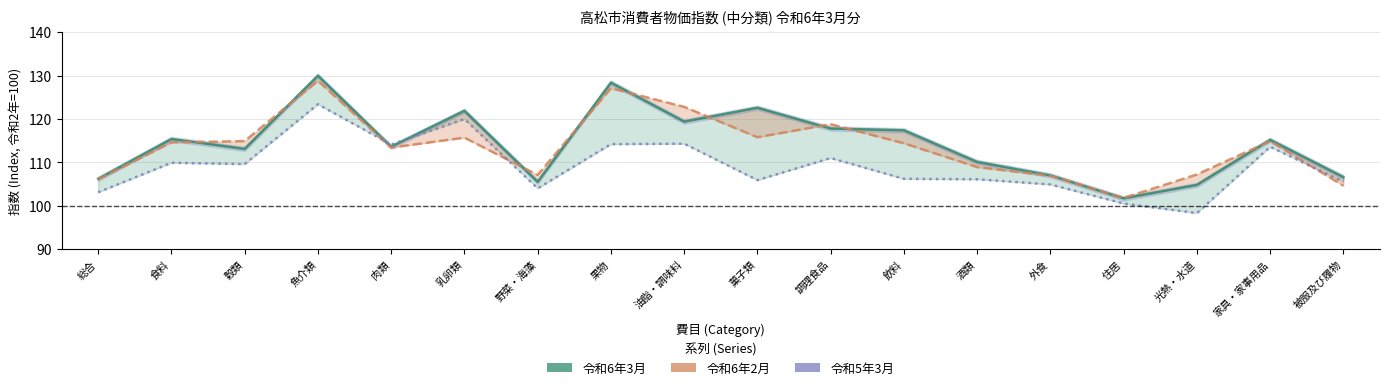

The 令和6年3月 series shows 149.1 at 総合. True or false?

False